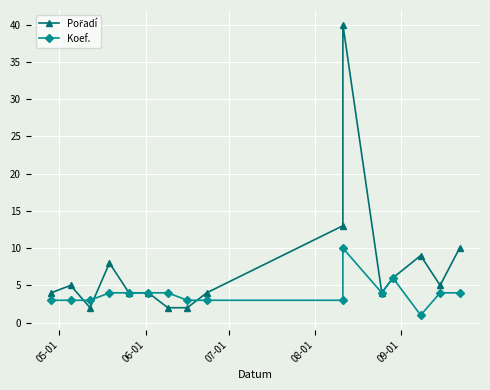

What is the difference between the second highest and second lowest values in the Koef. series?

3